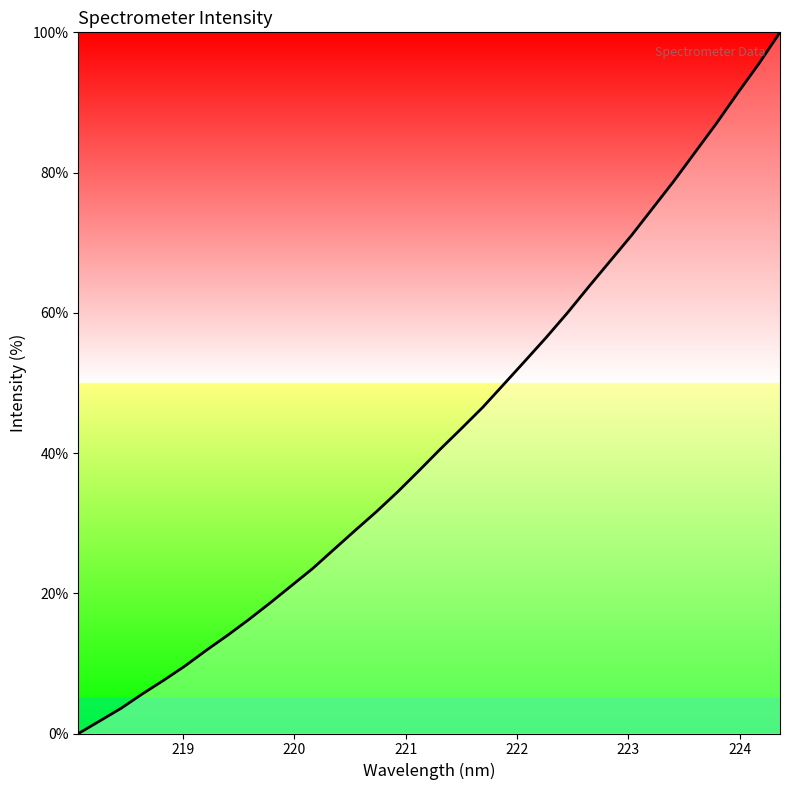

What is the difference between the maximum and minimum values?

100.0